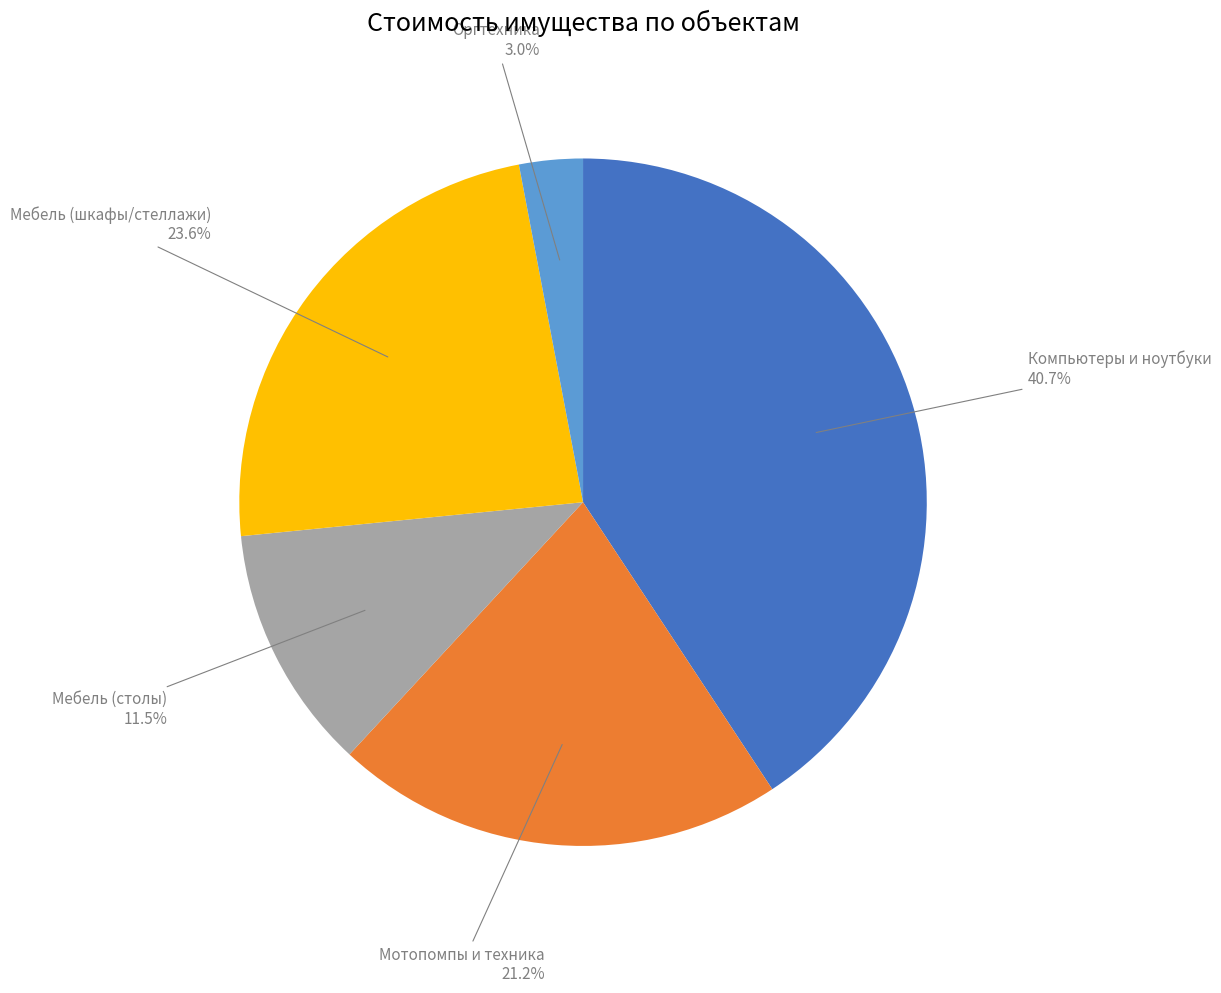

What percentage do Компьютеры и ноутбуки and Мотопомпы и техника together represent?

61.9%